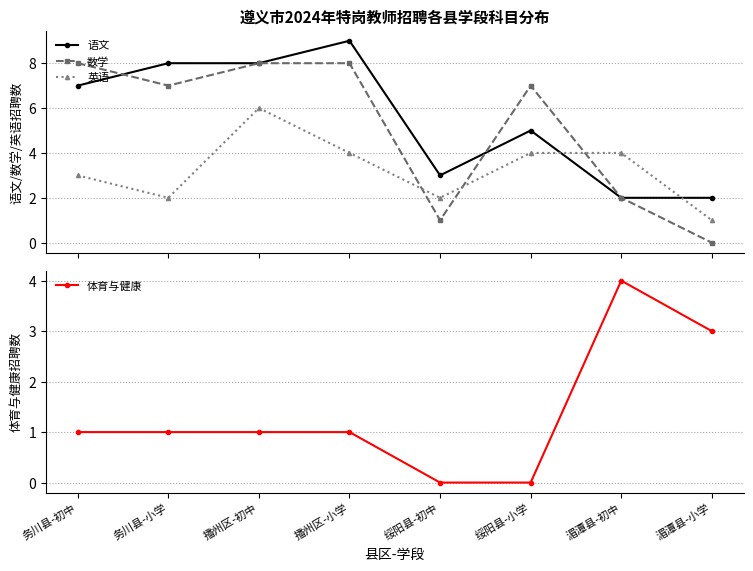

Which series ends up on top after the final intersection of 体育与健康 and 数学?

体育与健康